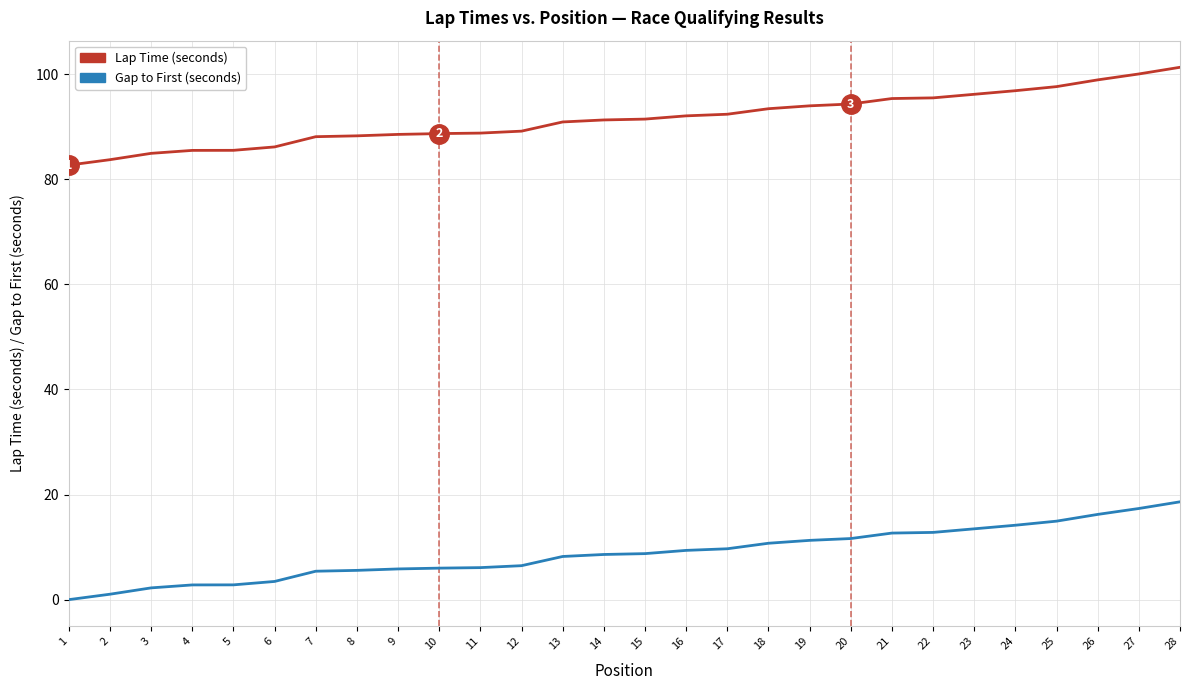

Rank the series by their average value, from highest to lowest.

Lap Time (seconds), Gap to First (seconds)